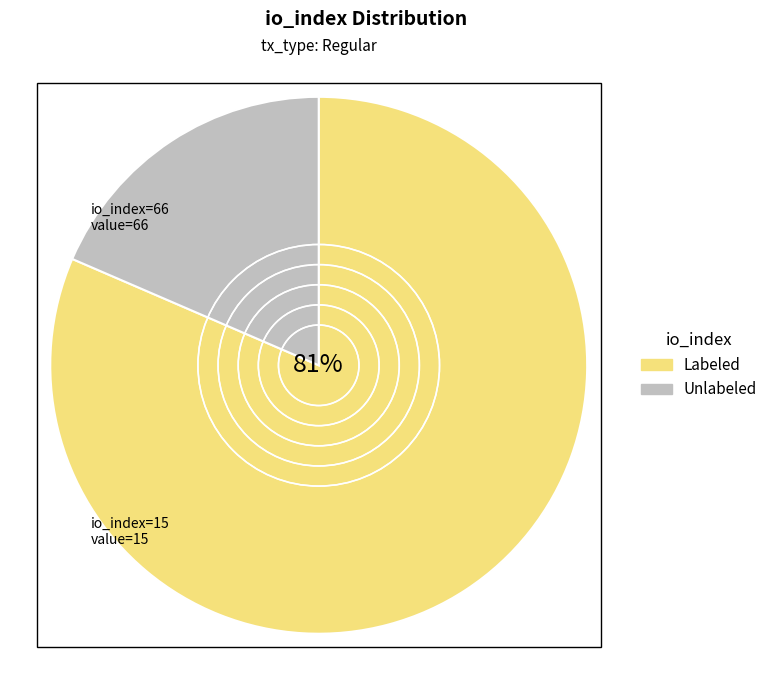

Which category accounts for the majority?

Labeled